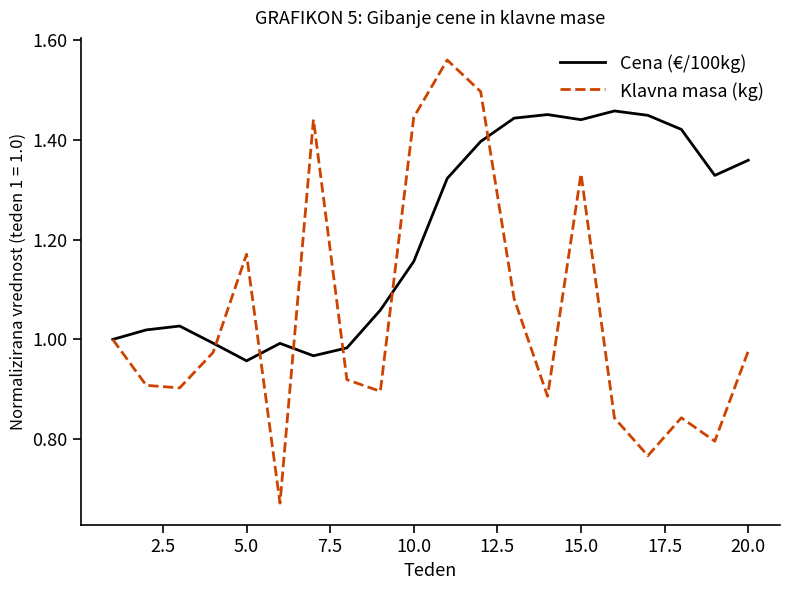

Which series has the largest total across all categories?

Cena (€/100kg)